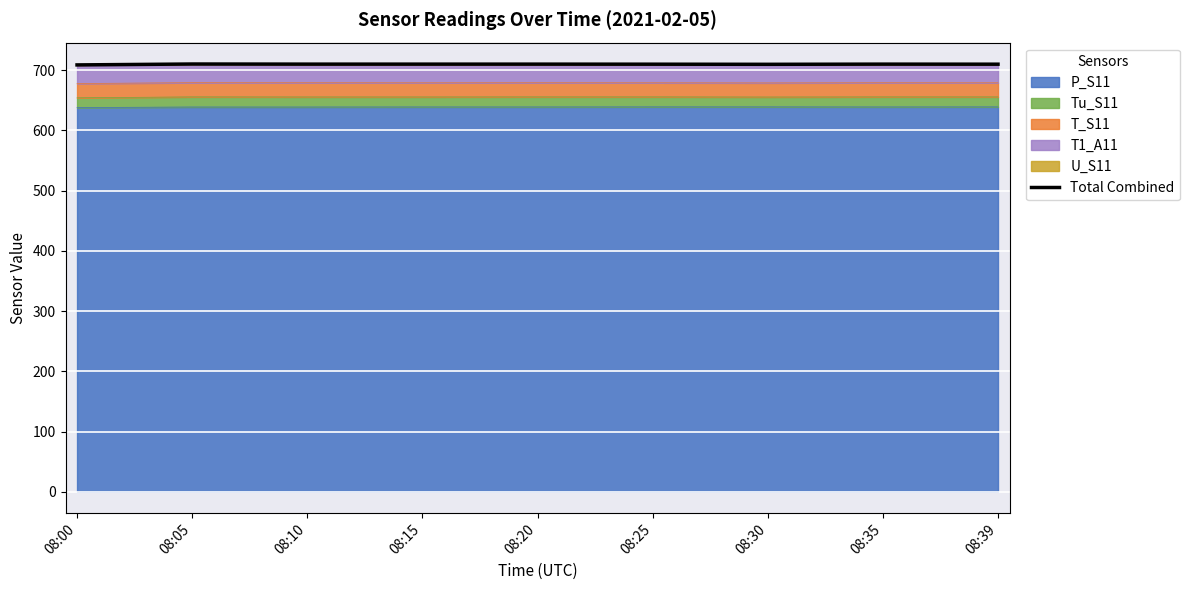

At which category does the data reach its first local peak?

08:05